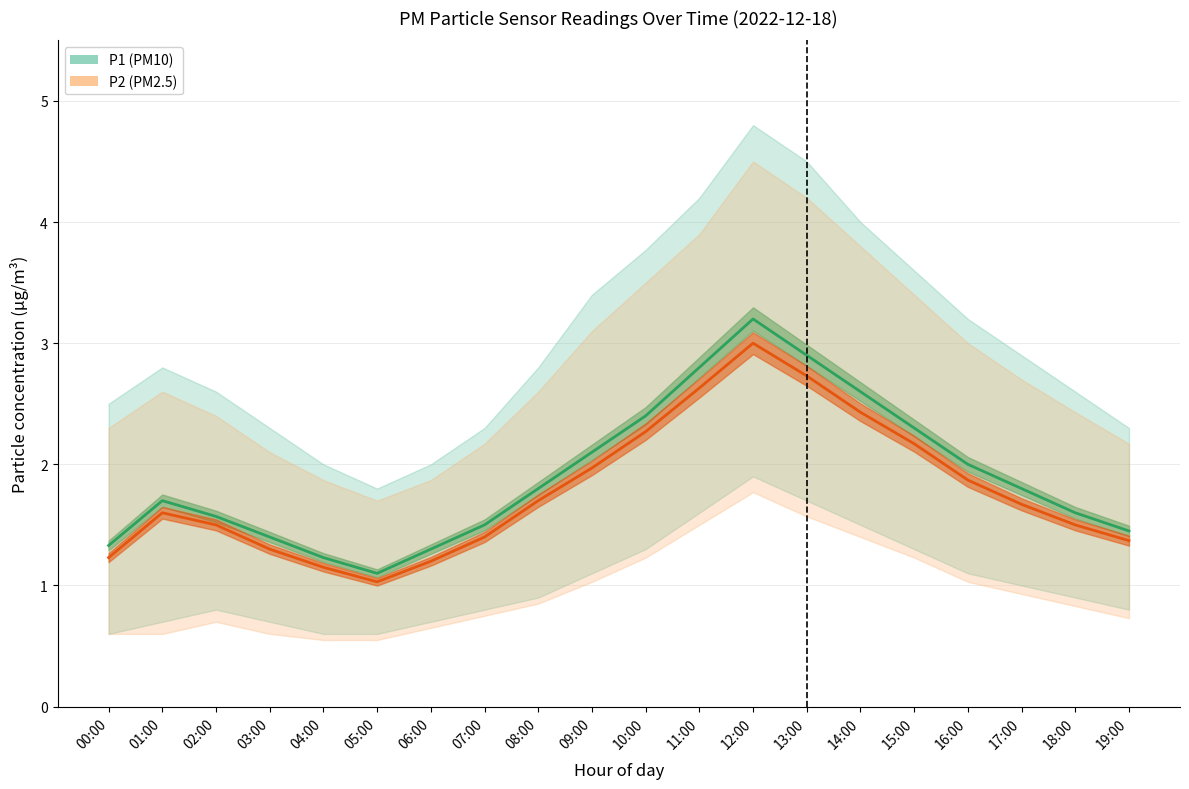

Reading right to left, extract all data points from this chart.

P1: 19:00=1.4	18:00=1.6	17:00=1.8	16:00=2.0	15:00=2.3	14:00=2.6	13:00=2.9	12:00=3.2	11:00=2.8	10:00=2.4	09:00=2.1	08:00=1.8	07:00=1.5	06:00=1.3	05:00=1.1	04:00=1.2	03:00=1.4	02:00=1.6	01:00=1.7	00:00=1.3
P1_upper: 19:00=2.3	18:00=2.6	17:00=2.9	16:00=3.2	15:00=3.6	14:00=4.0	13:00=4.5	12:00=4.8	11:00=4.2	10:00=3.8	09:00=3.4	08:00=2.8	07:00=2.3	06:00=2.0	05:00=1.8	04:00=2.0	03:00=2.3	02:00=2.6	01:00=2.8	00:00=2.5
P1_lower: 19:00=0.8	18:00=0.9	17:00=1.0	16:00=1.1	15:00=1.3	14:00=1.5	13:00=1.7	12:00=1.9	11:00=1.6	10:00=1.3	09:00=1.1	08:00=0.9	07:00=0.8	06:00=0.7	05:00=0.6	04:00=0.6	03:00=0.7	02:00=0.8	01:00=0.7	00:00=0.6
P2: 19:00=1.4	18:00=1.5	17:00=1.7	16:00=1.9	15:00=2.2	14:00=2.4	13:00=2.7	12:00=3.0	11:00=2.6	10:00=2.3	09:00=2.0	08:00=1.7	07:00=1.4	06:00=1.2	05:00=1.0	04:00=1.1	03:00=1.3	02:00=1.5	01:00=1.6	00:00=1.2
P2_upper: 19:00=2.2	18:00=2.4	17:00=2.7	16:00=3.0	15:00=3.4	14:00=3.8	13:00=4.2	12:00=4.5	11:00=3.9	10:00=3.5	09:00=3.1	08:00=2.6	07:00=2.2	06:00=1.9	05:00=1.7	04:00=1.9	03:00=2.1	02:00=2.4	01:00=2.6	00:00=2.3
P2_lower: 19:00=0.7	18:00=0.8	17:00=0.9	16:00=1.0	15:00=1.2	14:00=1.4	13:00=1.6	12:00=1.8	11:00=1.5	10:00=1.2	09:00=1.0	08:00=0.8	07:00=0.8	06:00=0.7	05:00=0.6	04:00=0.6	03:00=0.6	02:00=0.7	01:00=0.6	00:00=0.6